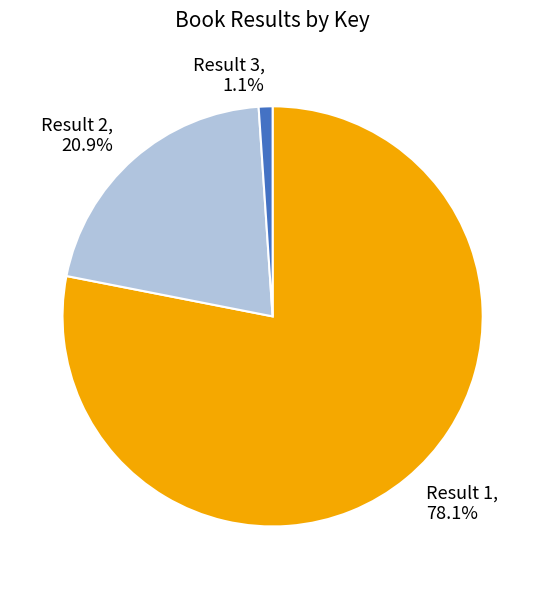

The Result 1 slice represents 78% of the pie. True or false?

True